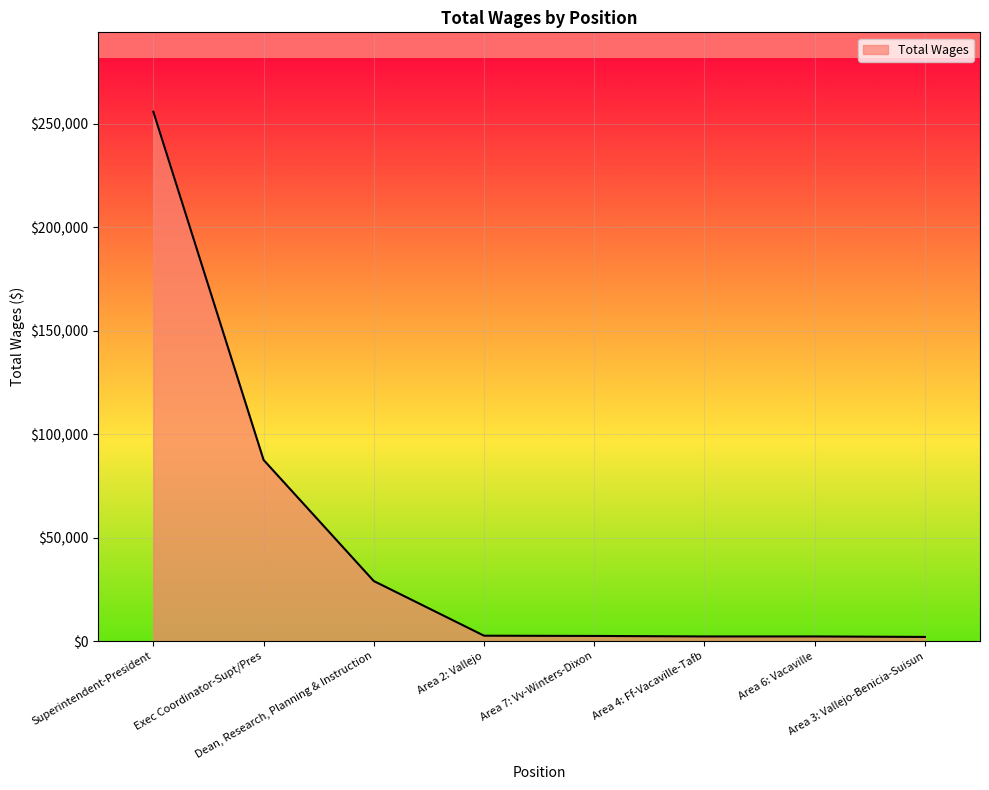

What value does the data have at Superintendent-President, to the nearest 50?

255800